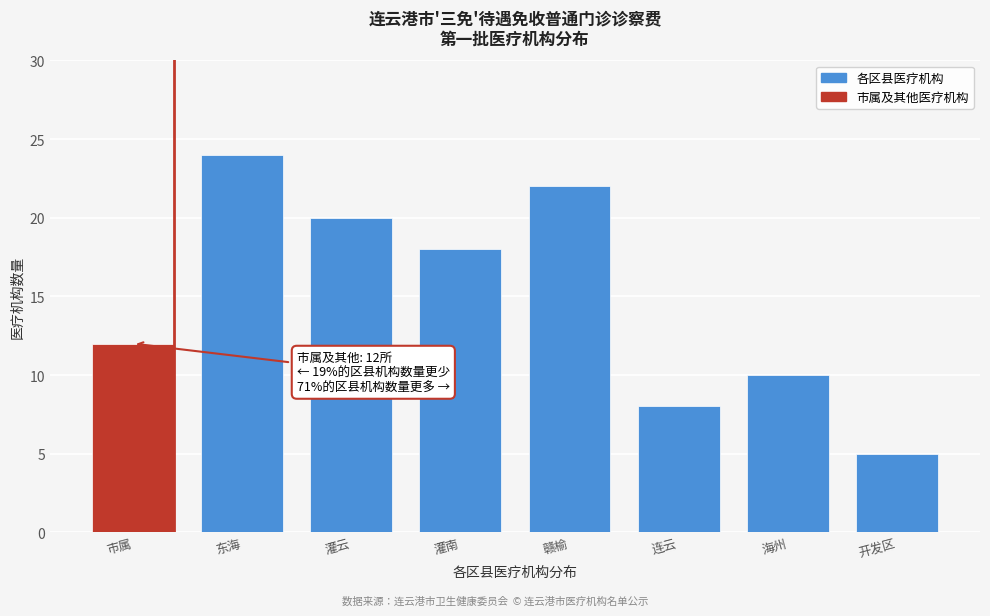

Reading left to right, transcribe all the data shown in this chart.

12	24	20	18	22	8	10	5